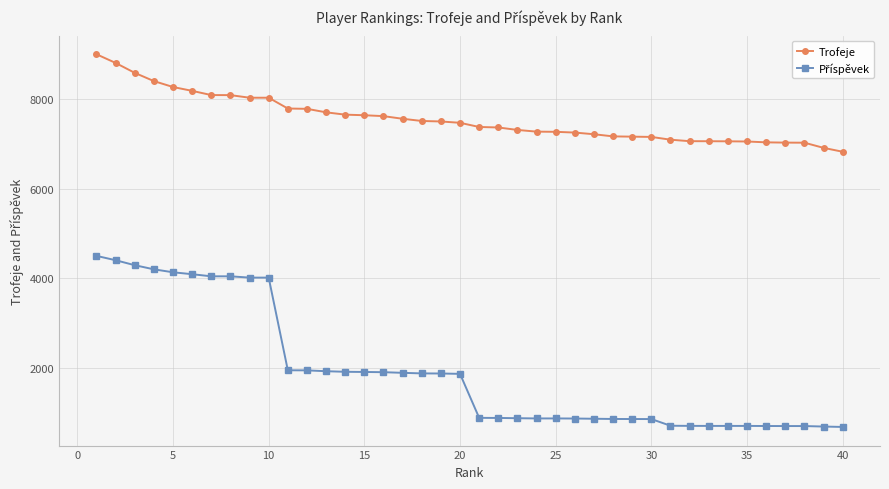

What is the maximum value shown in the chart?

9000